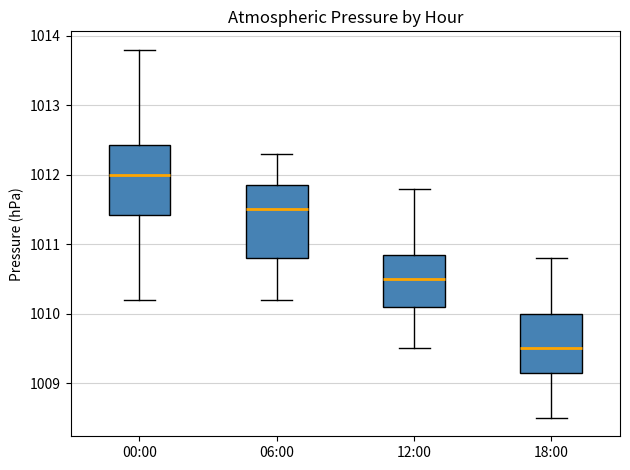

Which box has the highest median line?

00:00